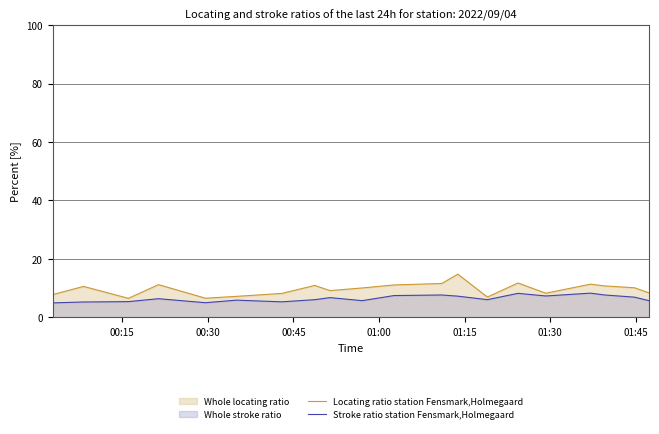

List the series in order of their peak value, highest first.

Locating ratio station Fensmark,Holmegaard, Stroke ratio station Fensmark,Holmegaard